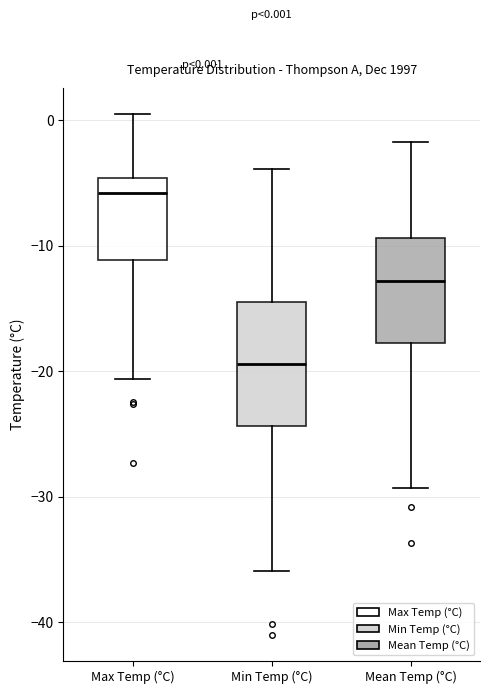

Which box has the lowest median line?

Min Temp (°C)